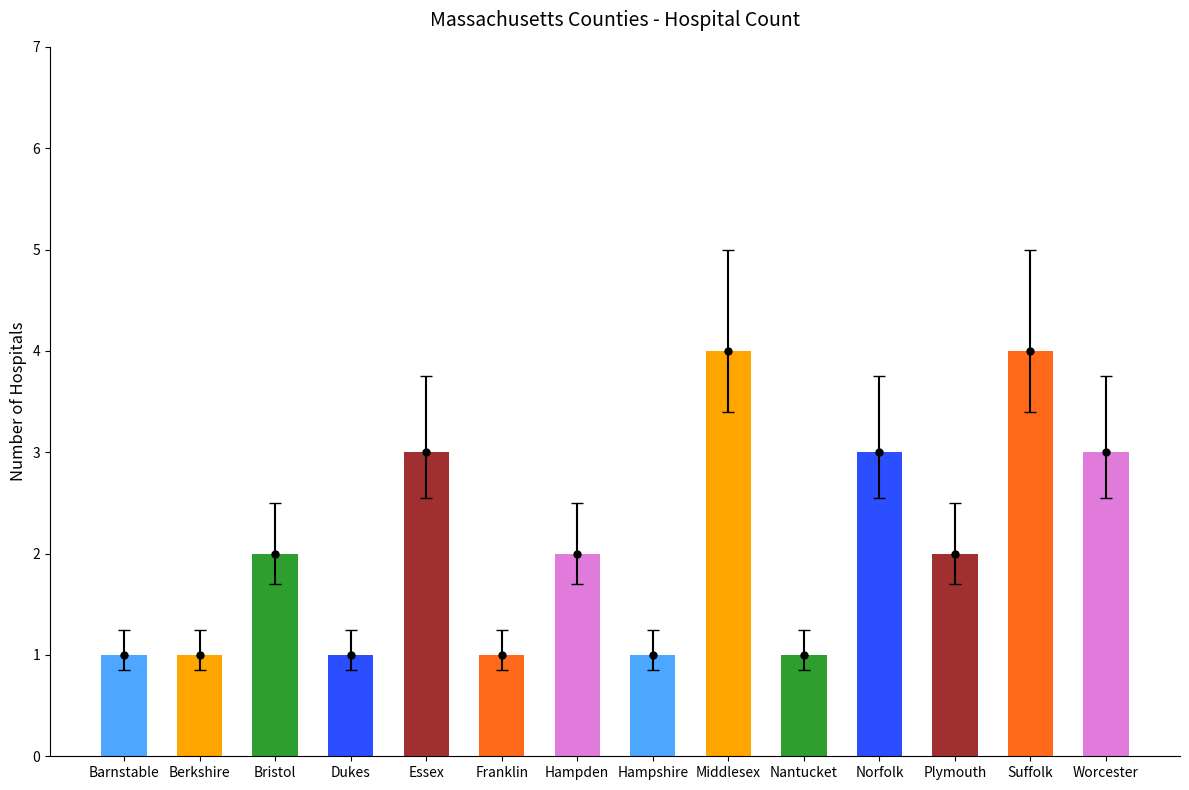

What is the difference between the maximum and minimum values?

3